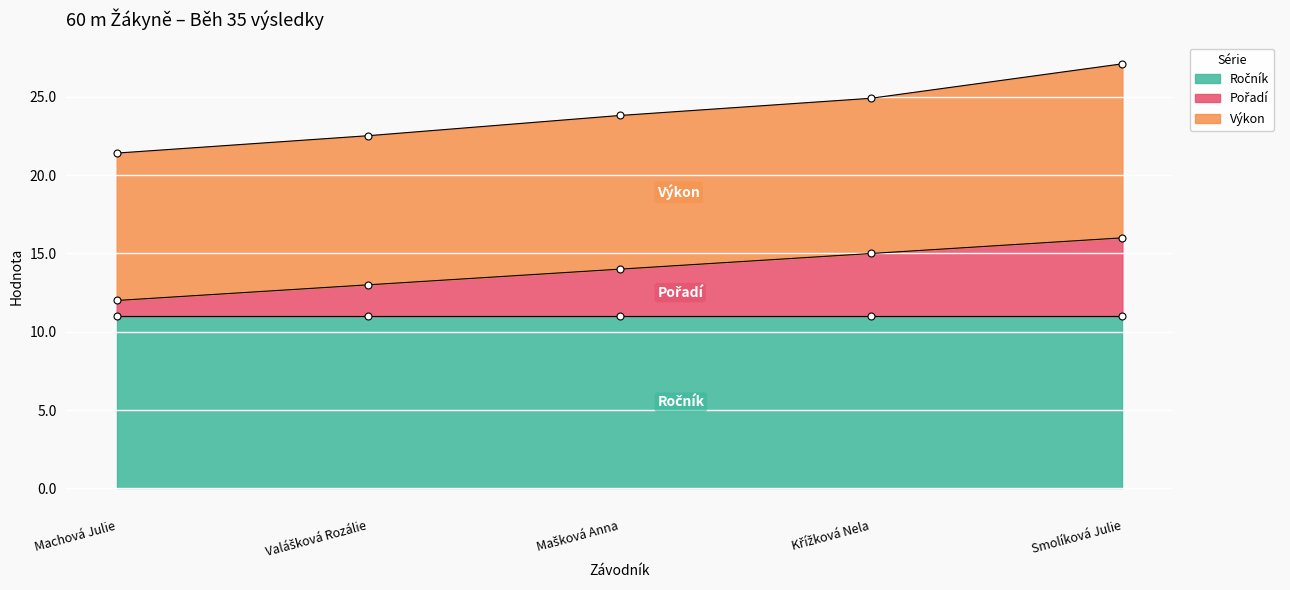

What position from the left is Křížková Nela?

4